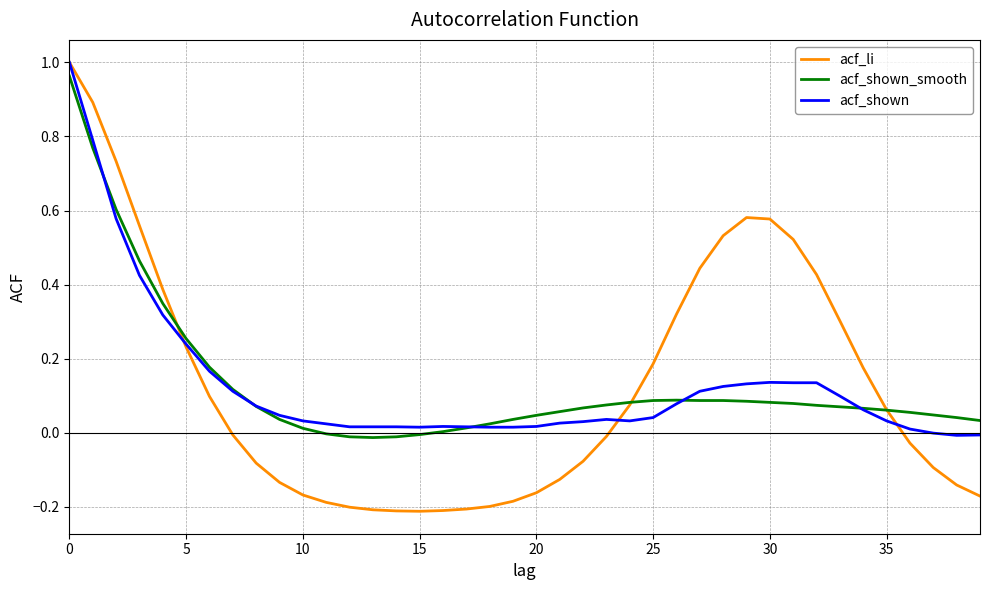

The value of acf_shown_smooth at 20 is 0.1. True or false?

False